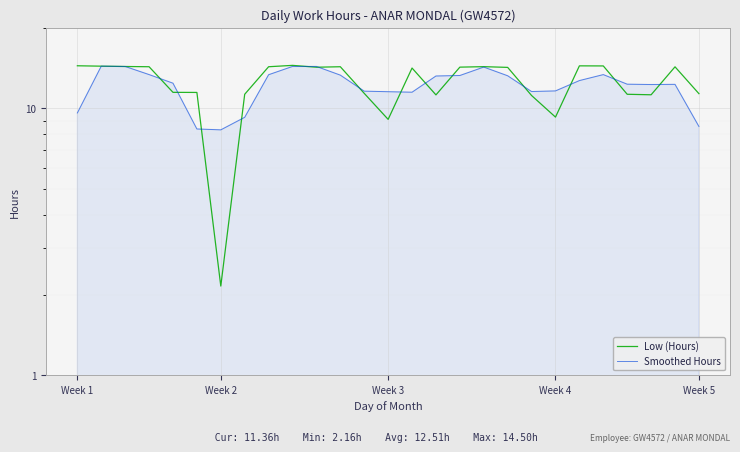

Is the value of Smoothed Hours at Week 2 greater than the value of Low (Hours) at Week 5?

Yes